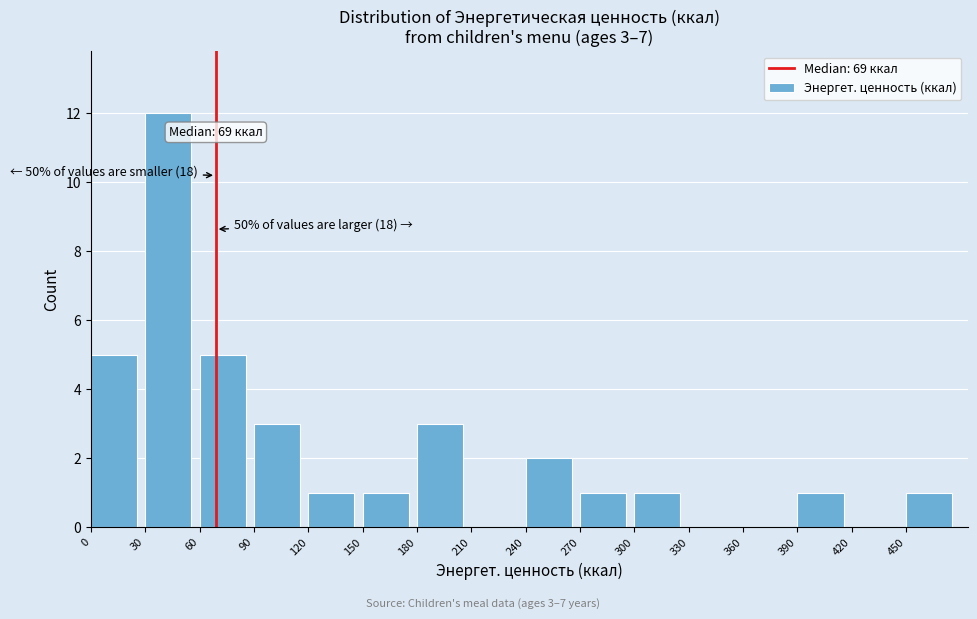

Which range on the x-axis has the tallest bar?

30 to 60